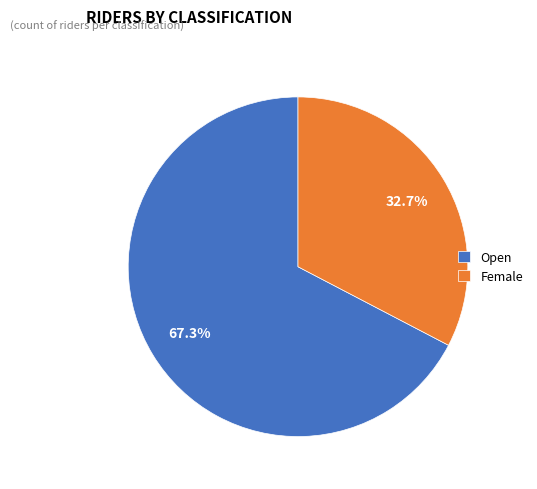

What portion of the pie excludes Female?

67.3%